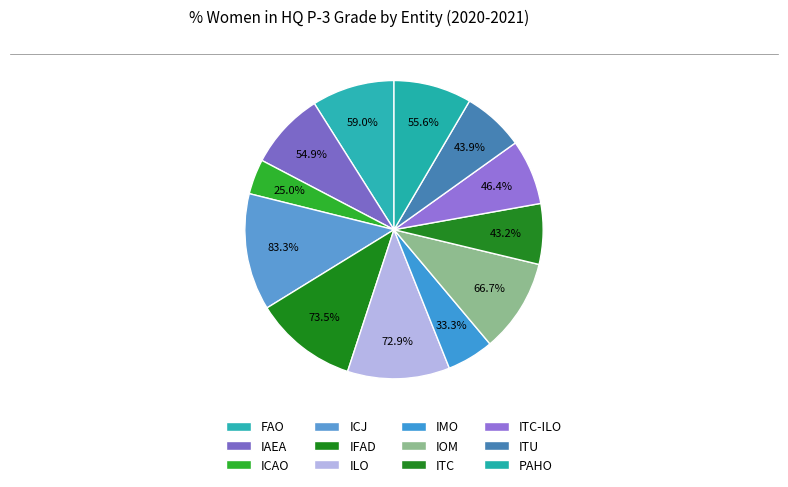

What is the change in value from IFAD to PAHO?

-18.0